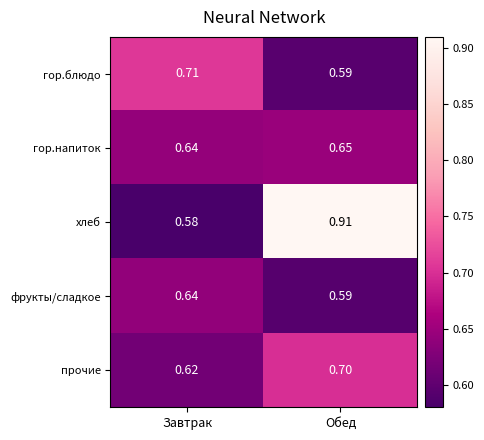

Rank the categories by хлеб value from highest to lowest.

Обед, Завтрак